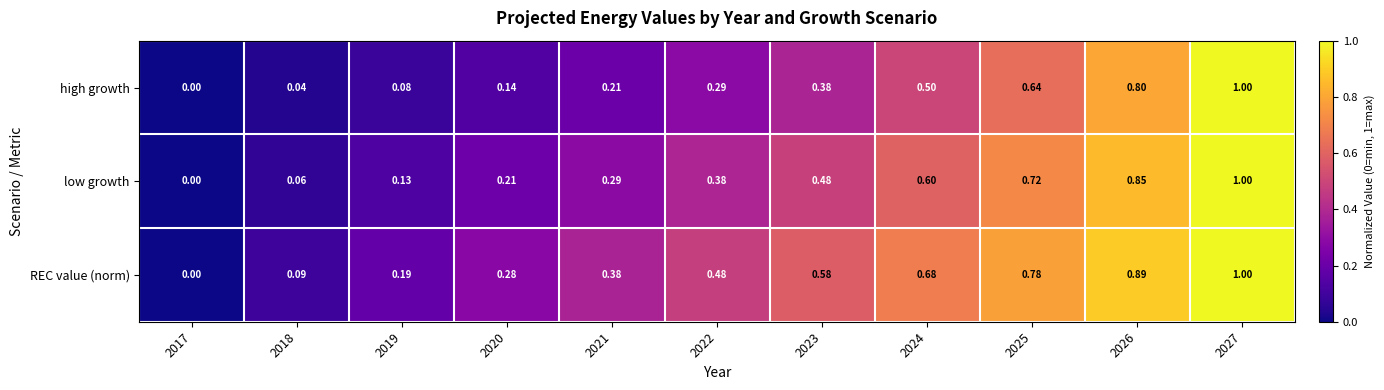

Which series changed the most between 2024 and 2025?

high growth